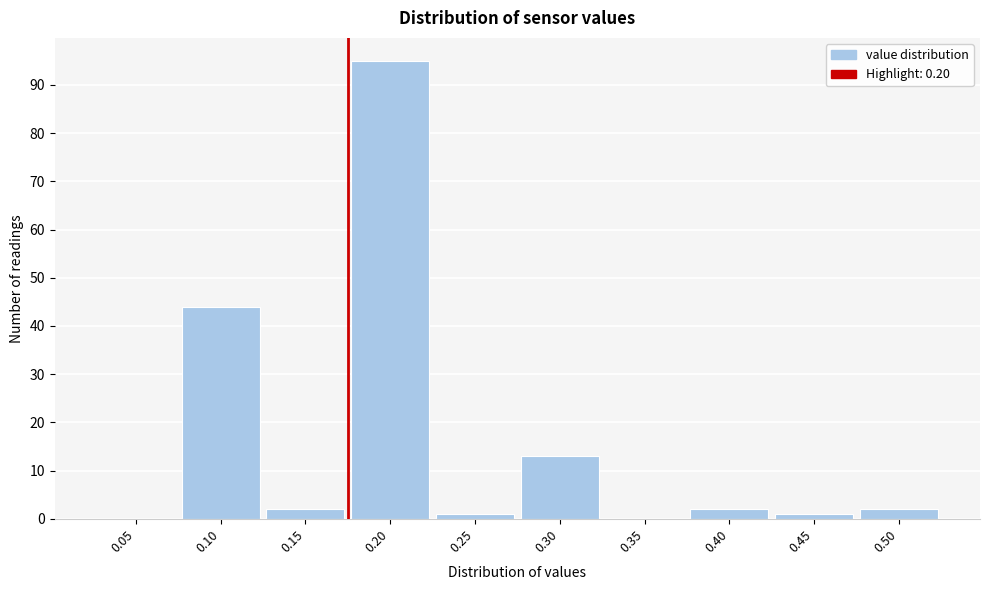

Reading left to right, what are all the values shown in this chart?

0.05=0	0.10=44	0.15=2	0.20=95	0.25=1	0.30=13	0.35=0	0.40=2	0.45=1	0.50=2